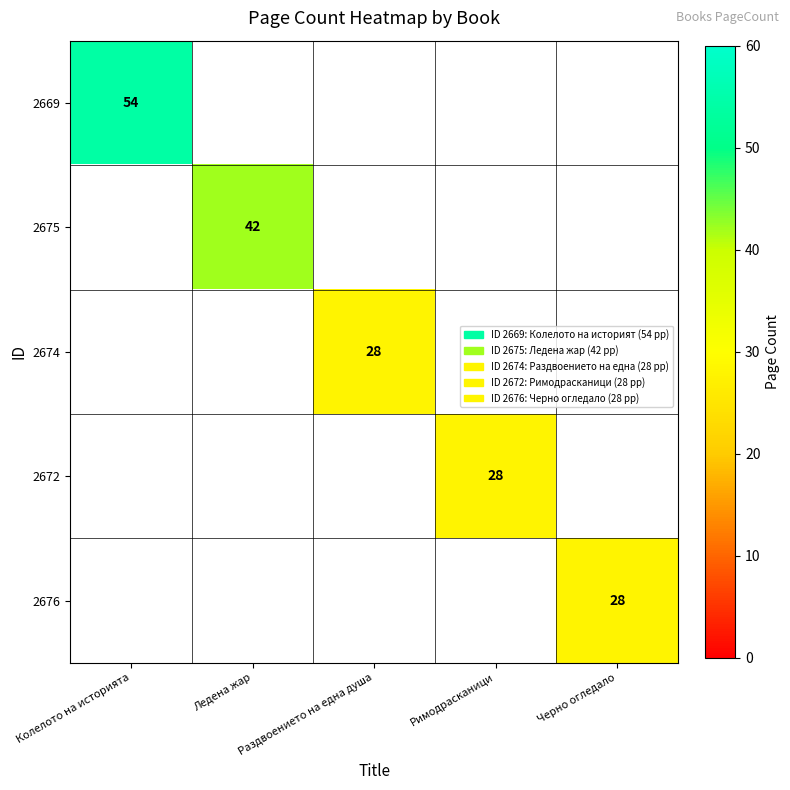

True or false: 2672 has a value of 43 at Римодрасканици.

False